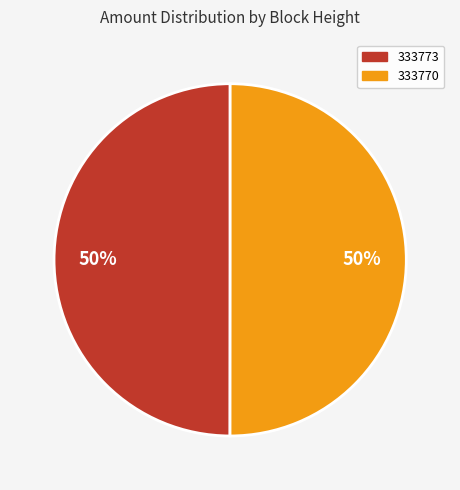

What is the ratio of the value at 333770 to the value at 333773?

1.0